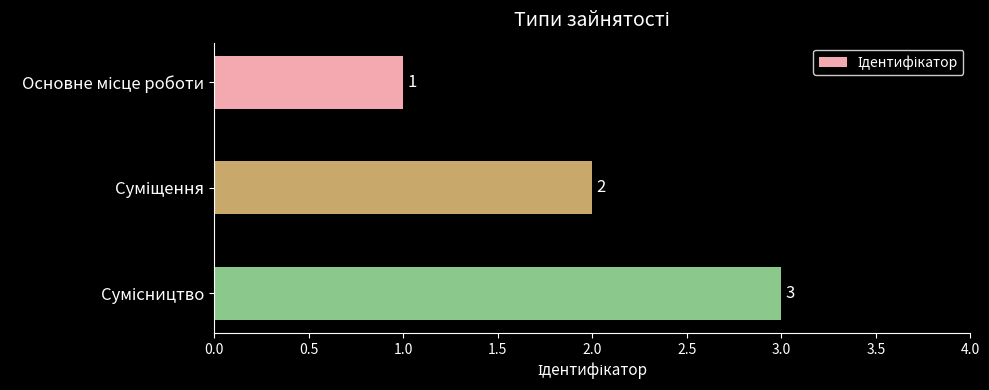

What is the greatest value displayed?

3